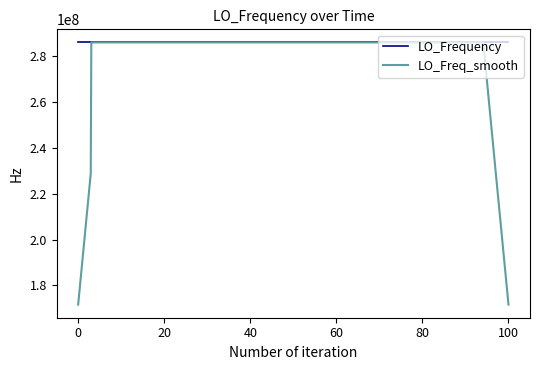

Rank the series by their average value, from lowest to highest.

LO_Freq_smooth, LO_Frequency